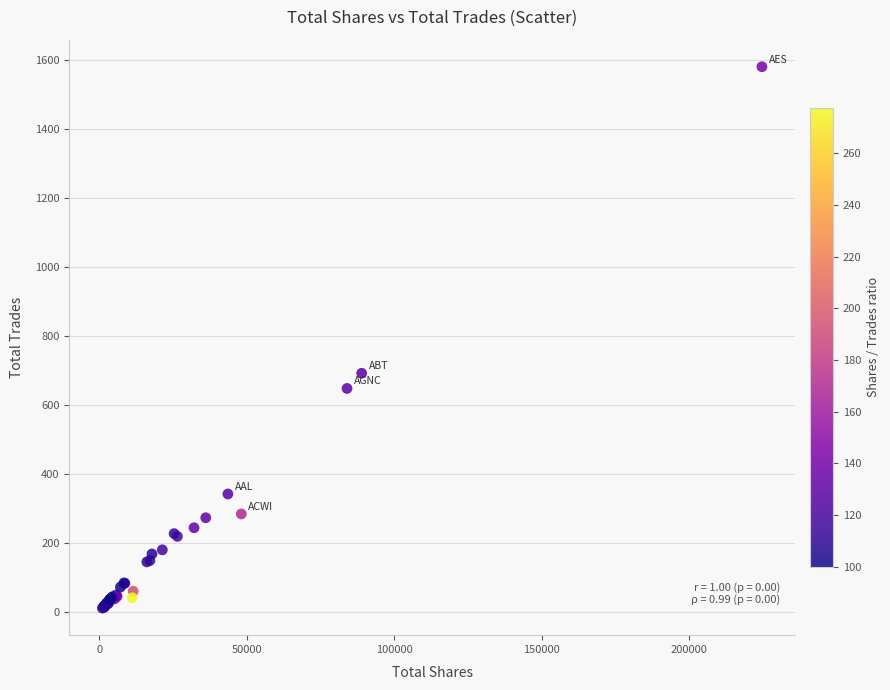

What Y value in the scatter plot is closest to 795?

691